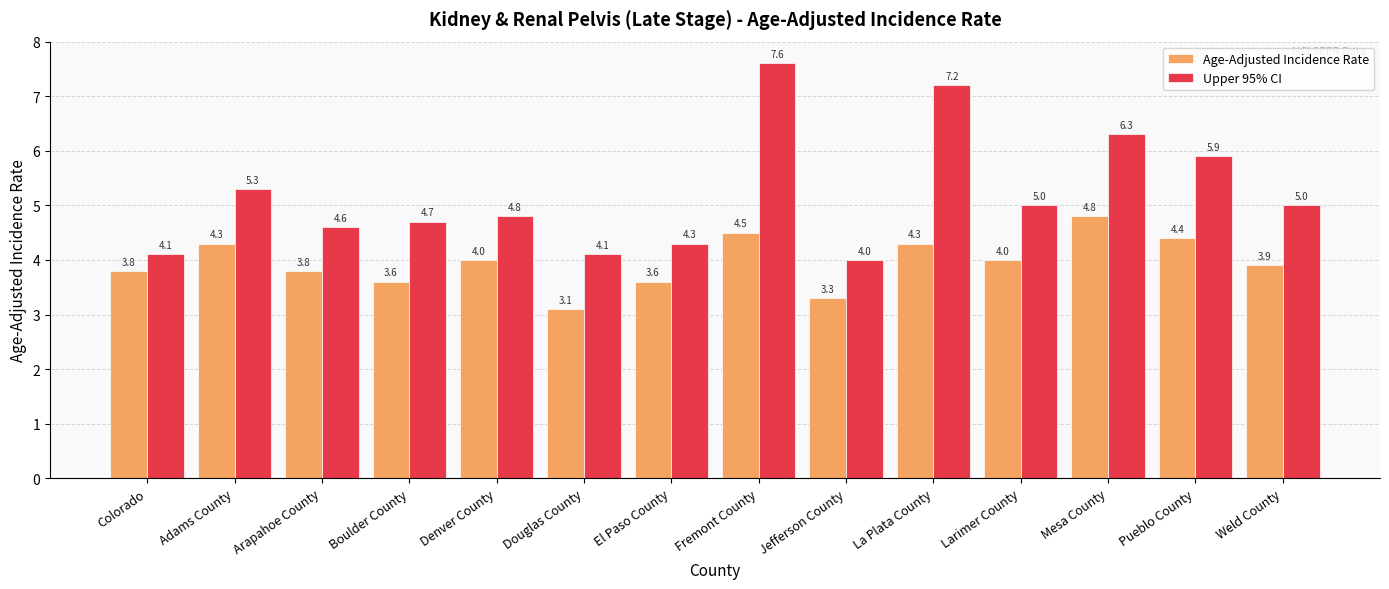

What is the approximate value of Upper 95% CI at Colorado?

4.1